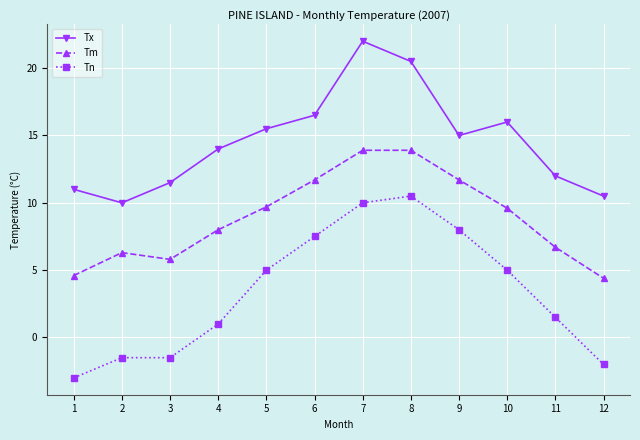

What value does the Tn series have at 9?

8.0